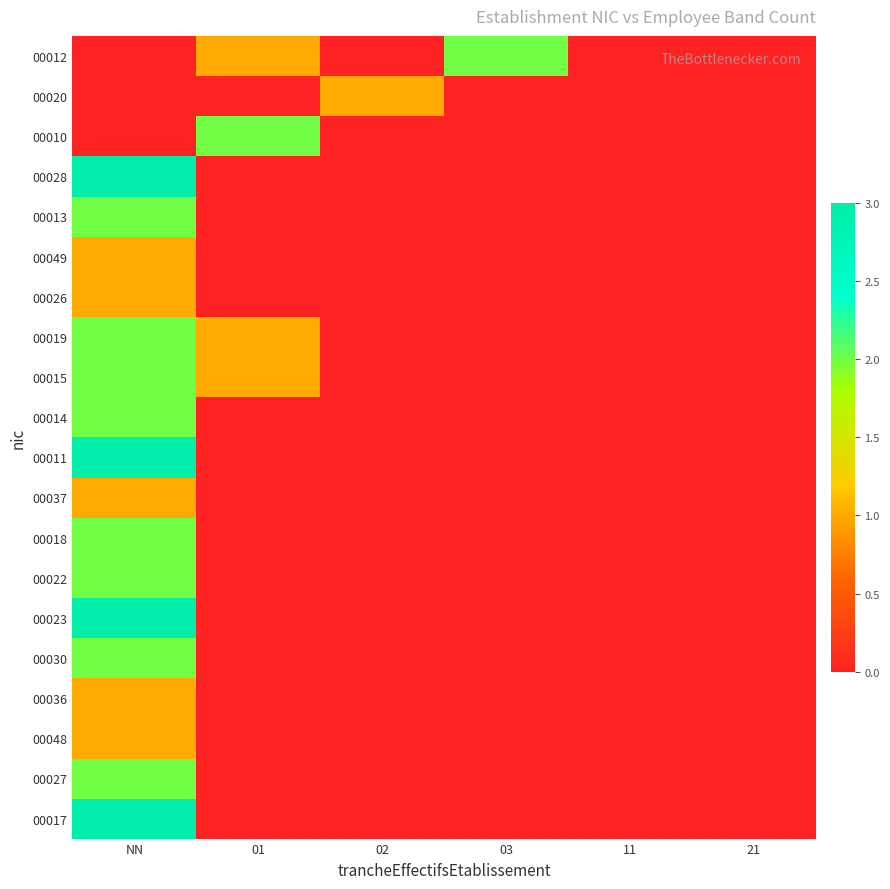

Rank the series by their maximum value, from highest to lowest.

00028, 00011, 00023, 00017, 00012, 00010, 00013, 00019, 00015, 00014, 00018, 00022, 00030, 00027, 00020, 00049, 00026, 00037, 00036, 00048